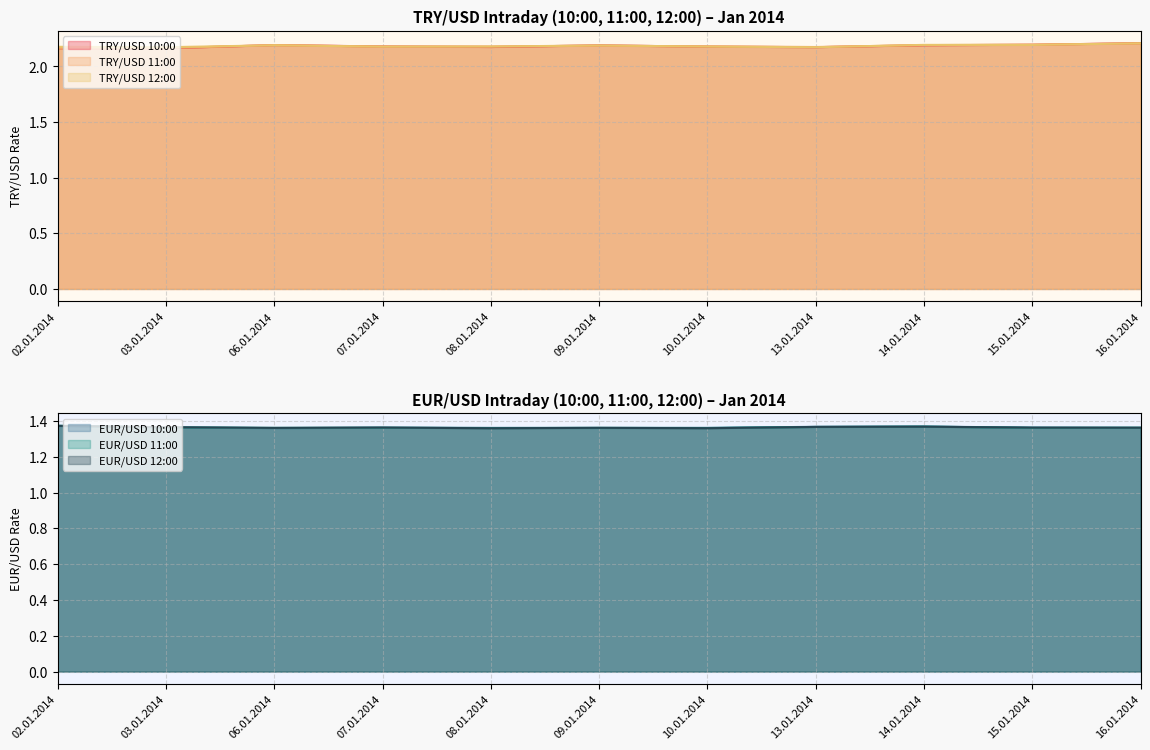

What is the maximum value shown in the chart?

2.2